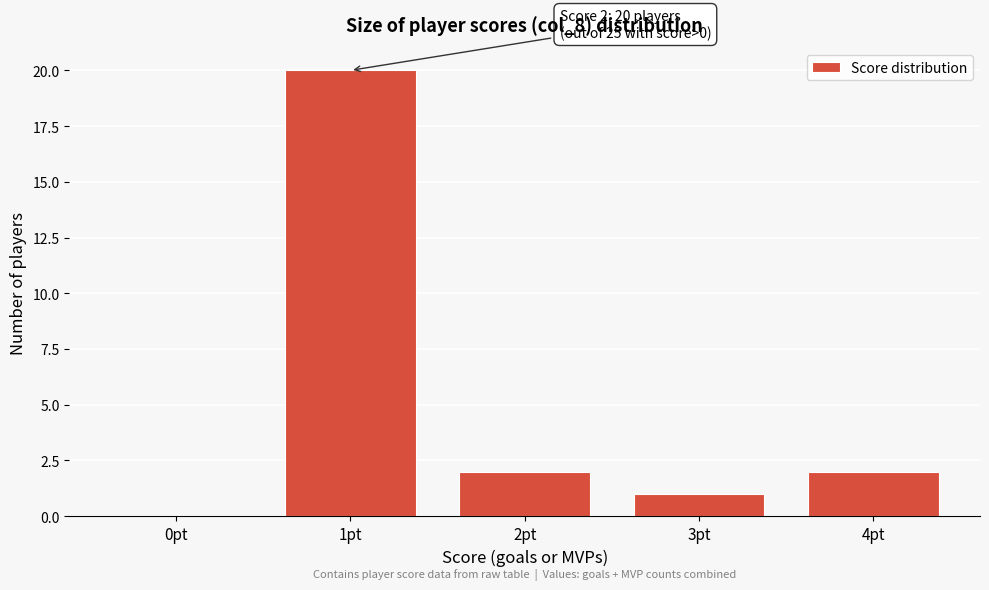

Reading left to right, list all the values displayed in this chart.

0pt=0	1pt=20	2pt=2	3pt=1	4pt=2